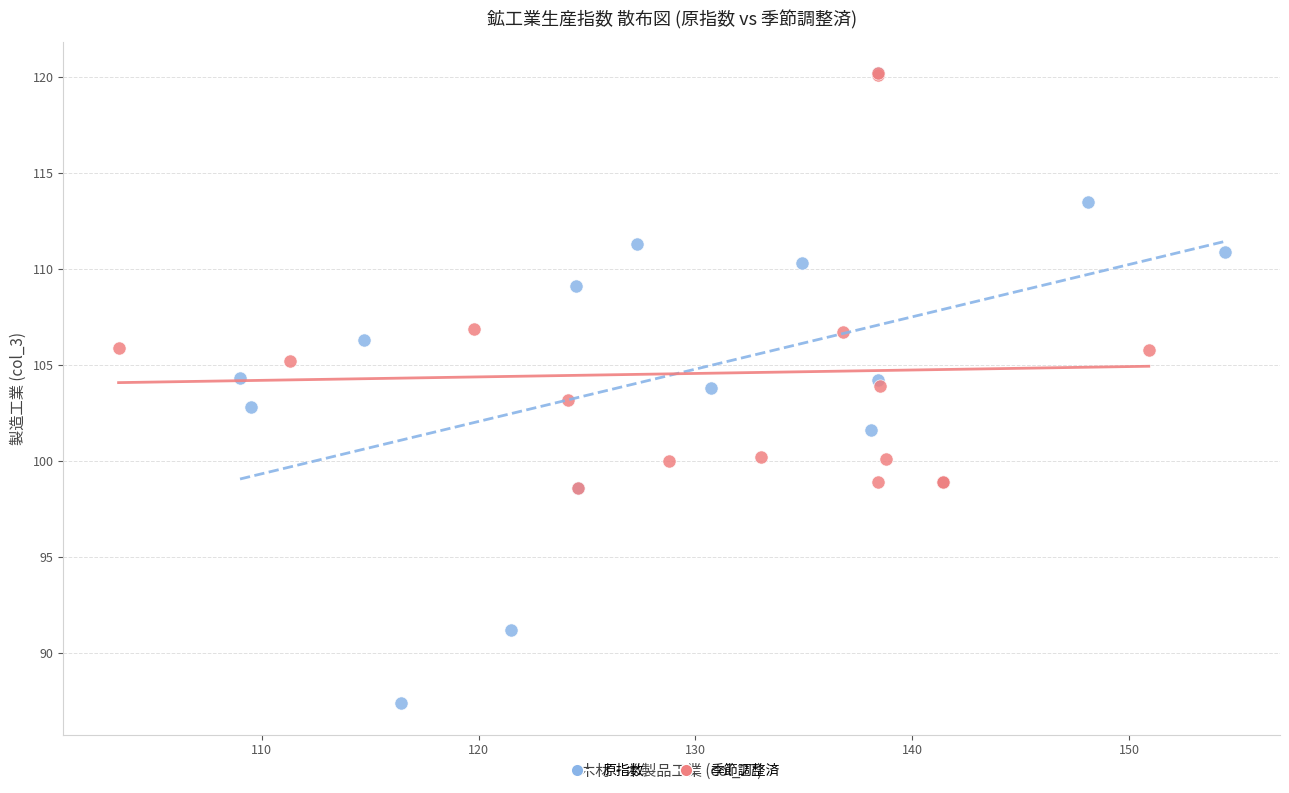

Which series reaches the minimum Y coordinate?

原指数